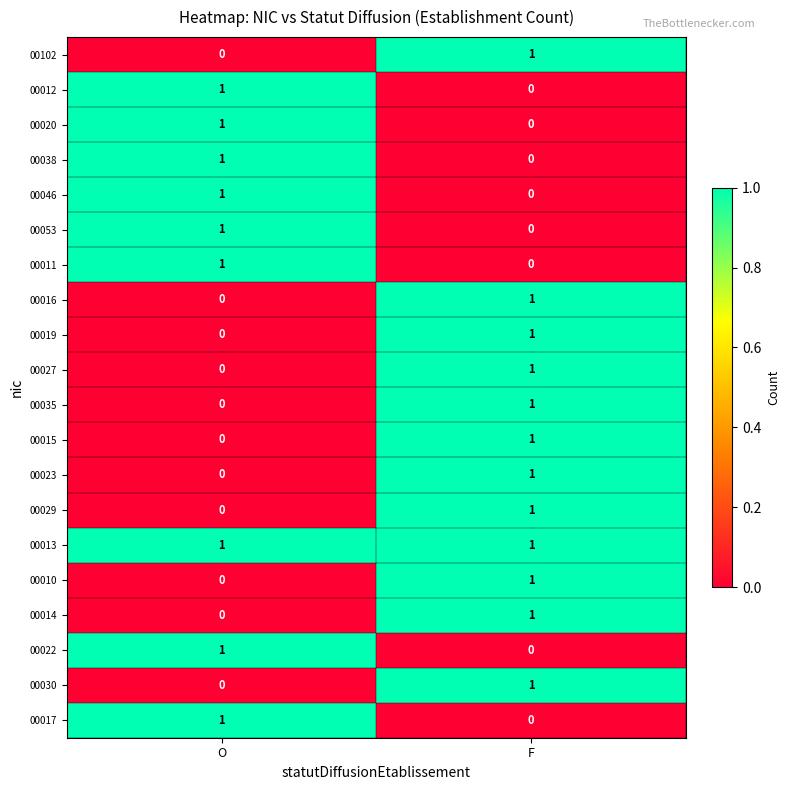

At how many categories does at least one series exceed 0?

2